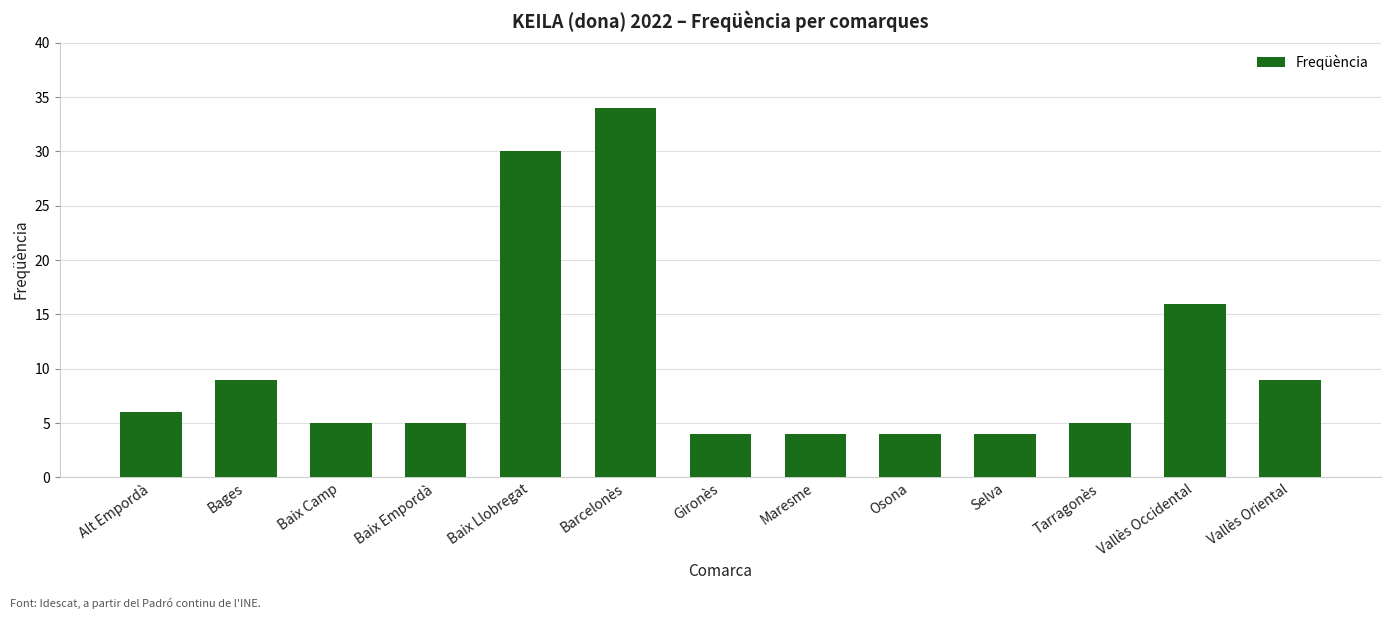

At which category does the chart reach its peak across all series?

Barcelonès